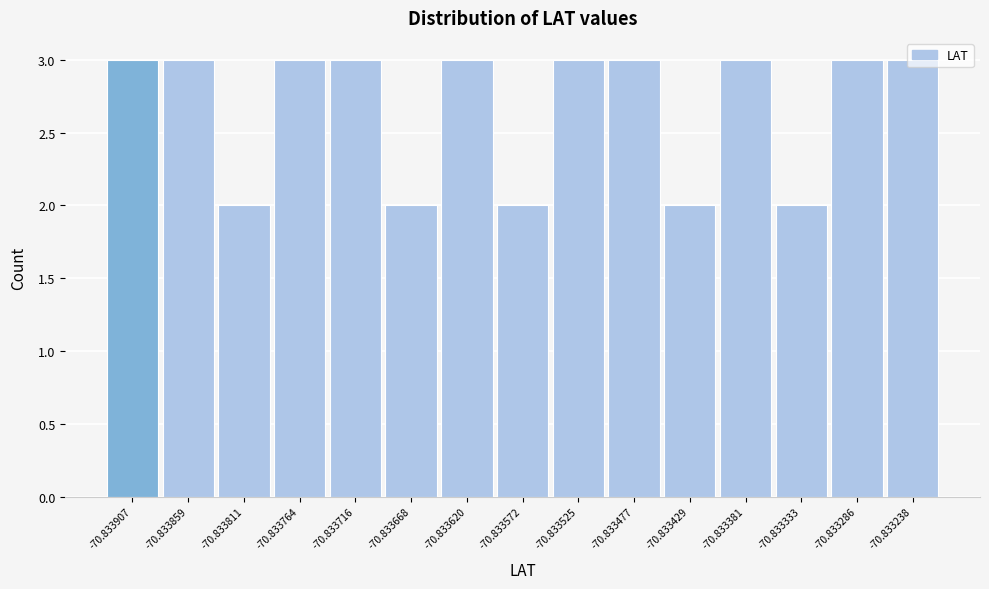

What is the maximum value shown in the chart?

3